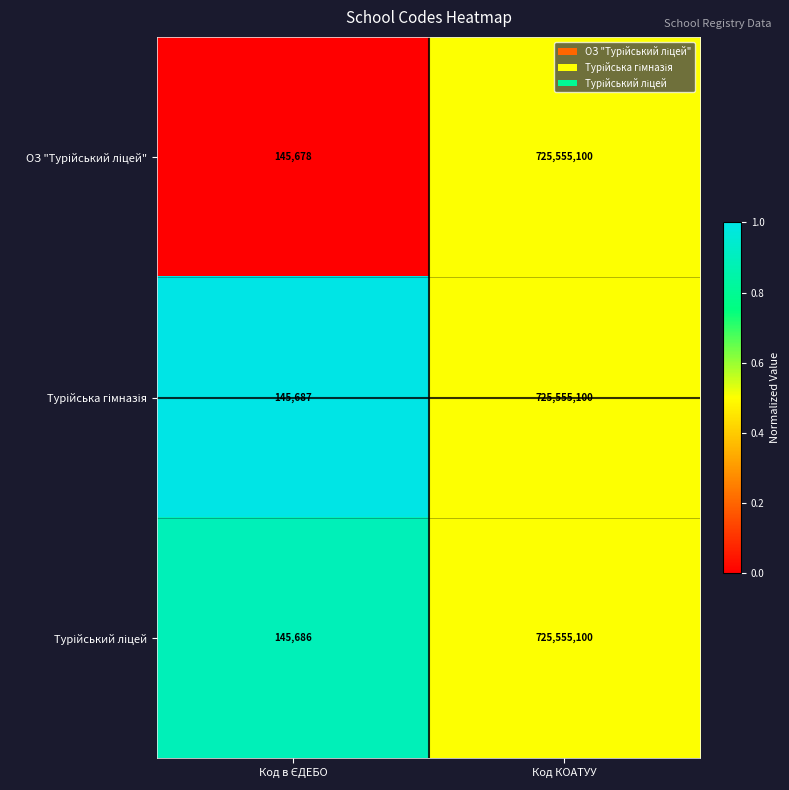

What is the smallest value displayed?

145678